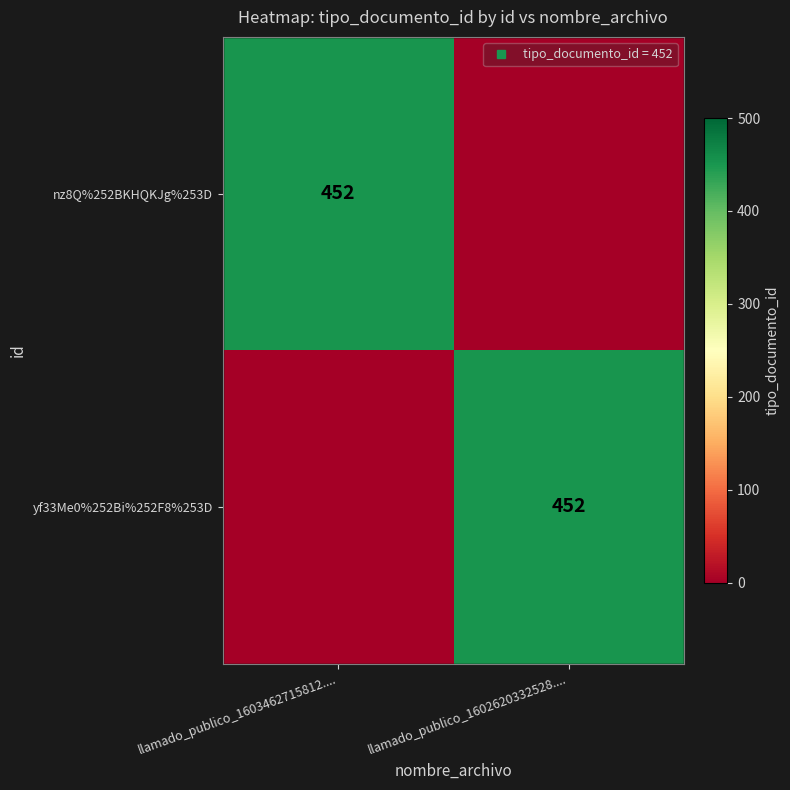

The value of nz8Q%252BKHQKJg%253D at llamado_publico_1602620332528.... is 0. True or false?

True